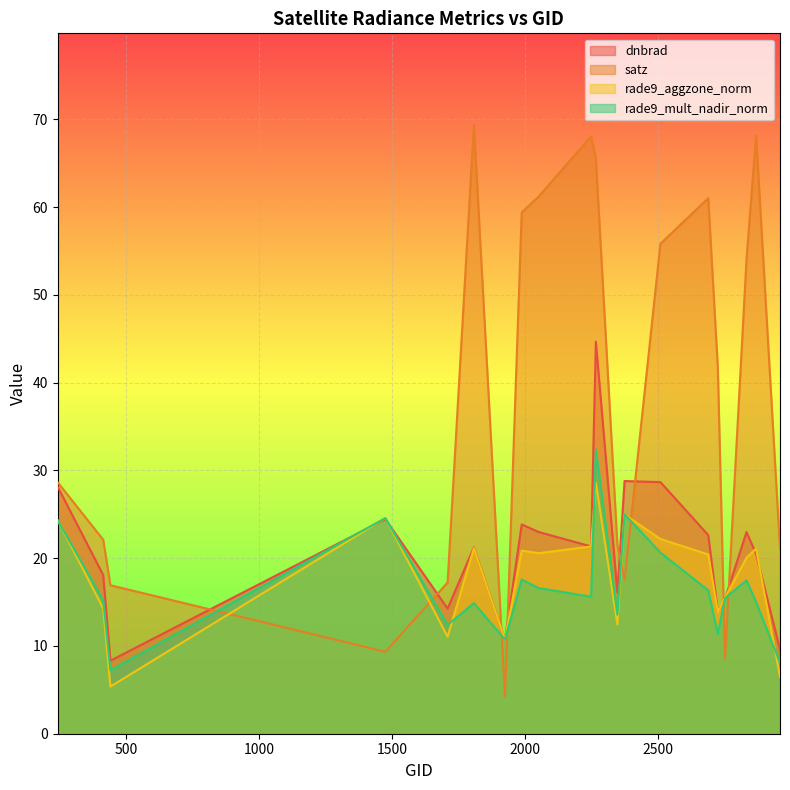

What is the minimum value shown in the chart?

4.3